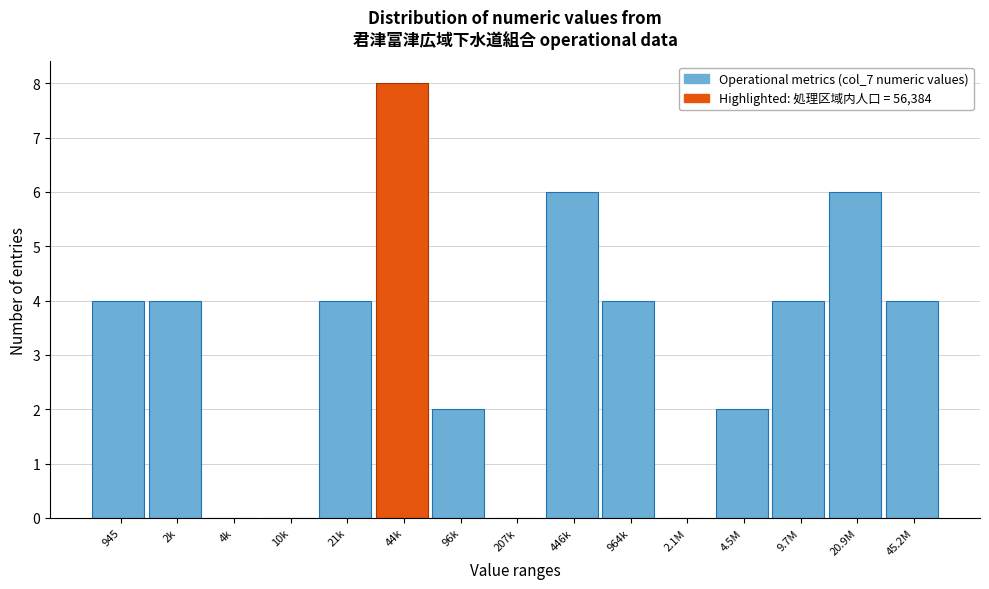

Reading left to right, transcribe all the data shown in this chart.

945=4	2k=4	4k=0	10k=0	21k=4	44k=8	96k=2	207k=0	446k=6	964k=4	2.1M=0	4.5M=2	9.7M=4	20.9M=6	45.2M=4